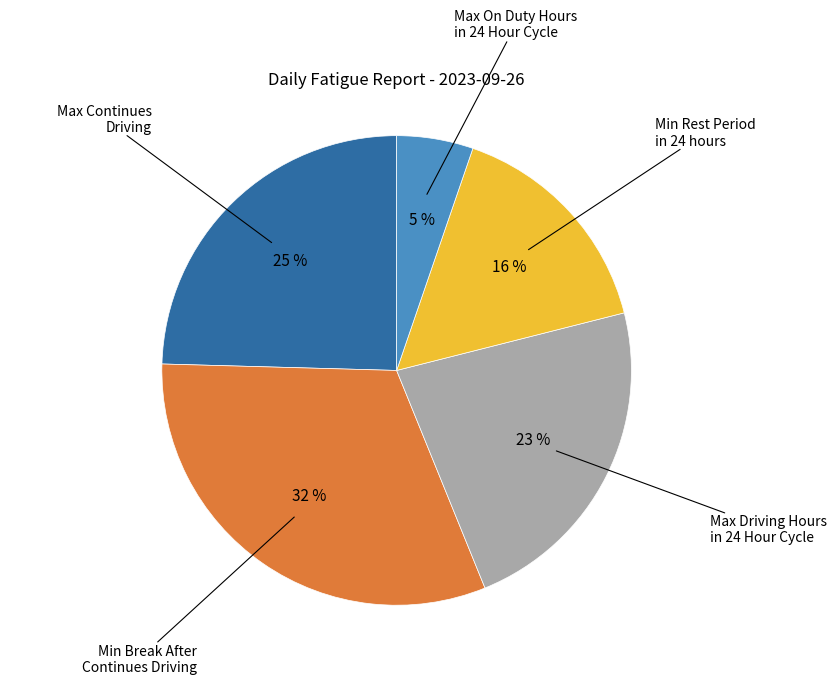

To the nearest percent, what is the average slice percentage?

20%